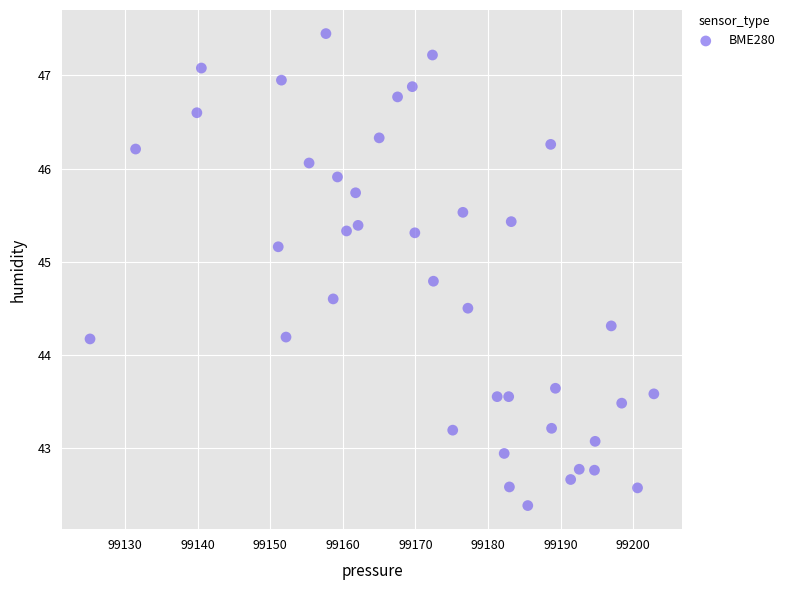

What is the range of Y values (max minus min)?

5.1